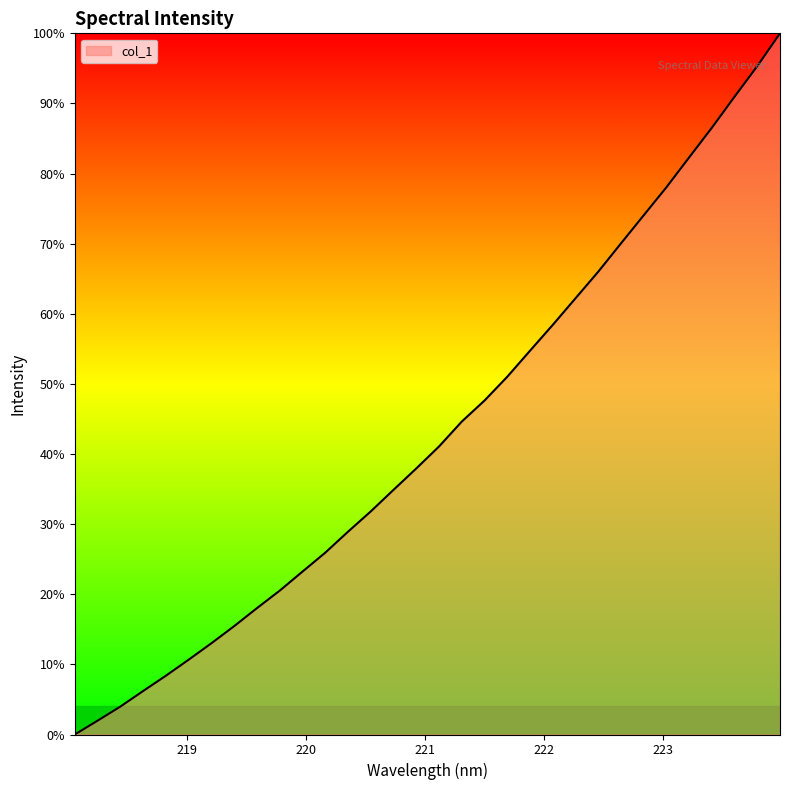

How many values are above zero?

31